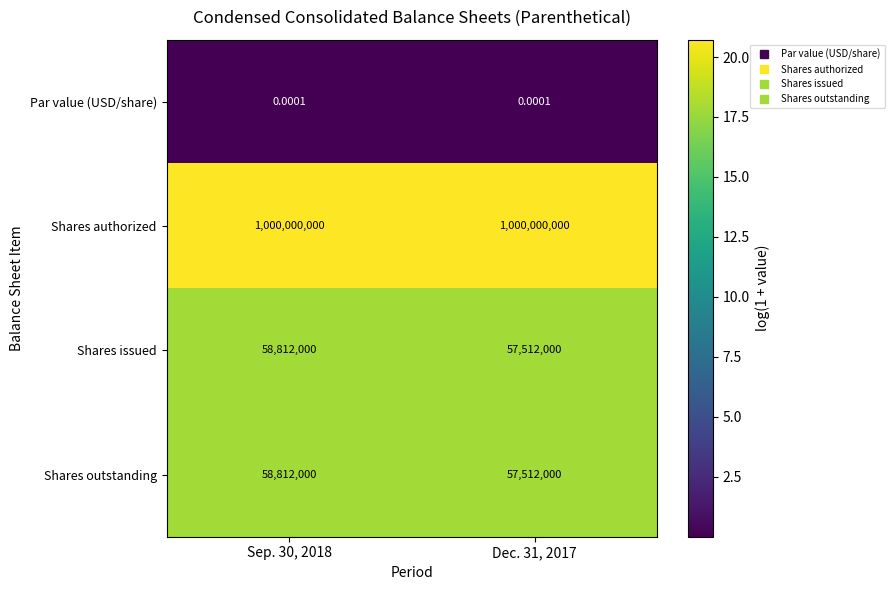

Which series has the largest total across all categories?

Shares authorized